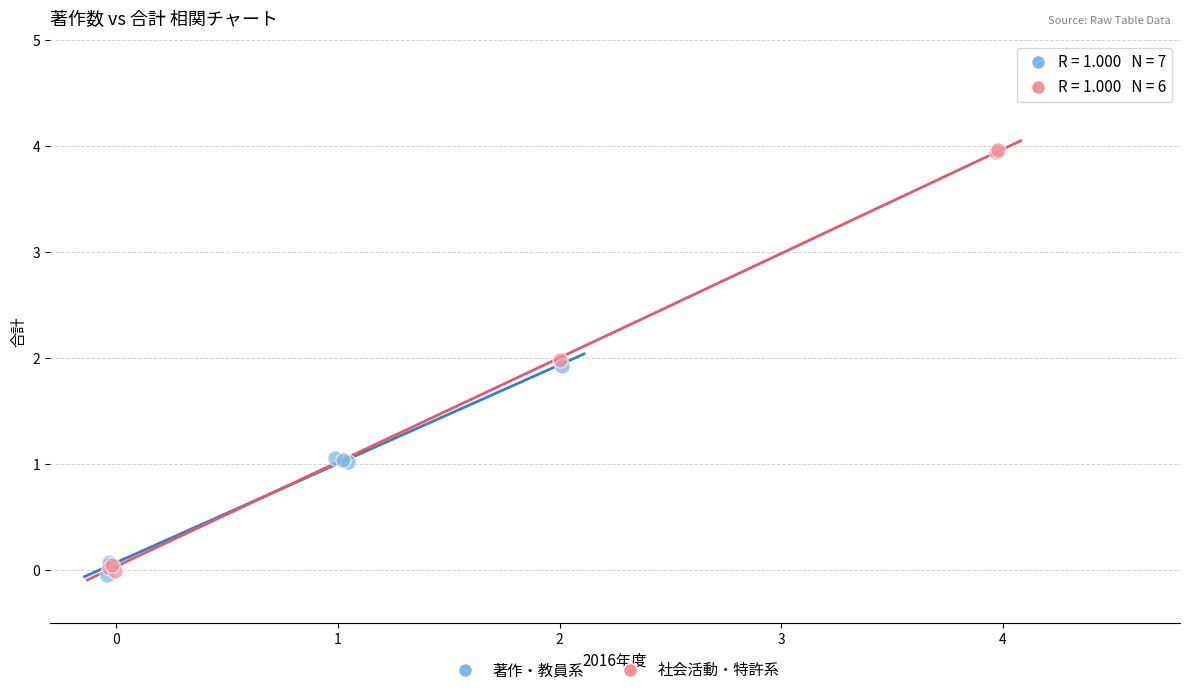

What are all the series names shown in the legend?

著作・教員系, 社会活動・特許系